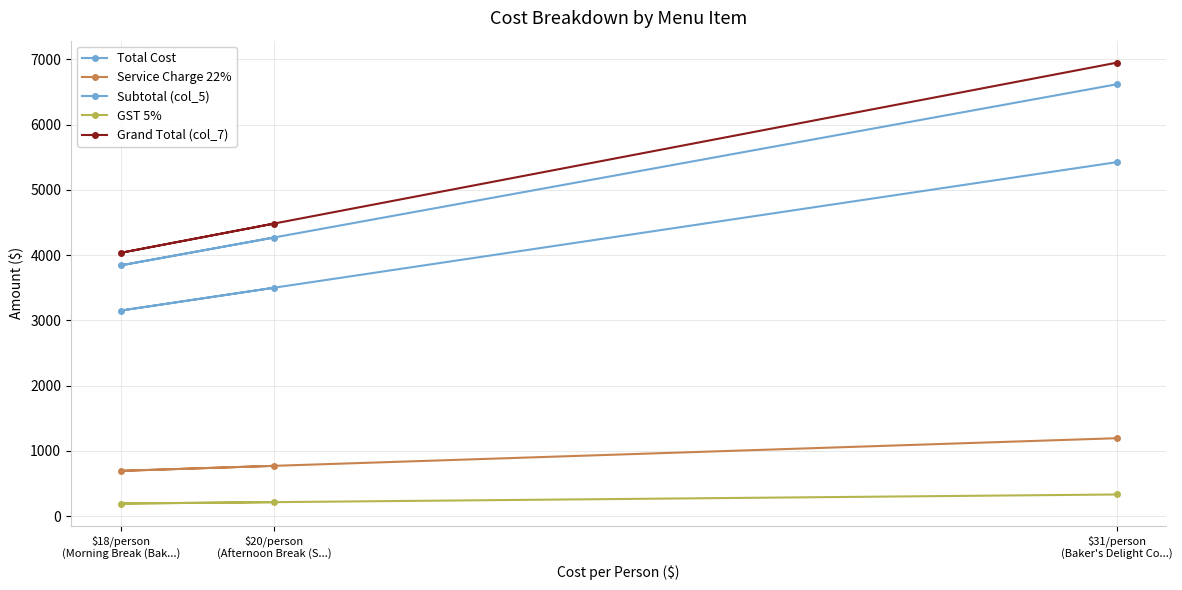

Is this an area chart (filled region under the line)?

No